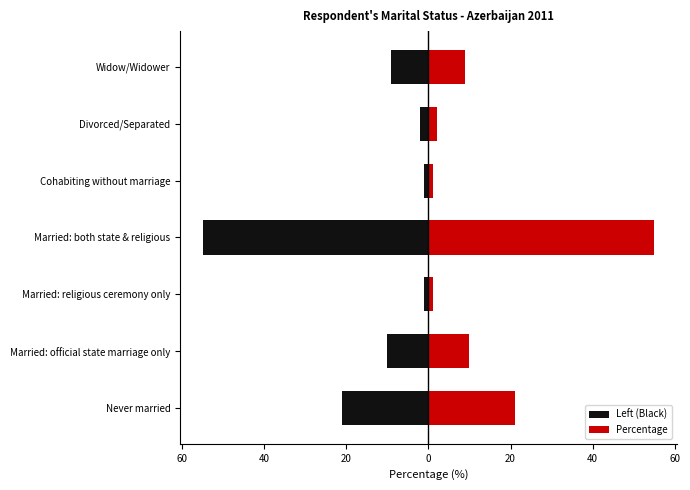

What is the maximum value for Left (Black)?

-1